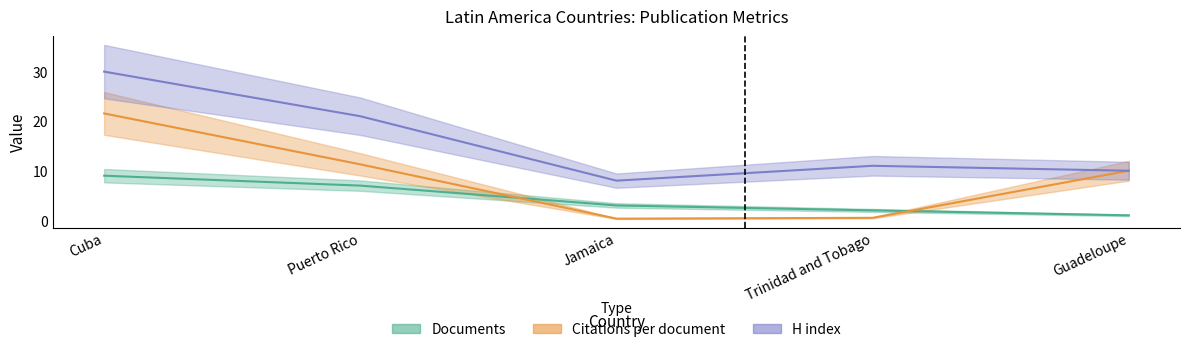

What is the difference between the H index values at Puerto Rico and Guadeloupe?

11.0